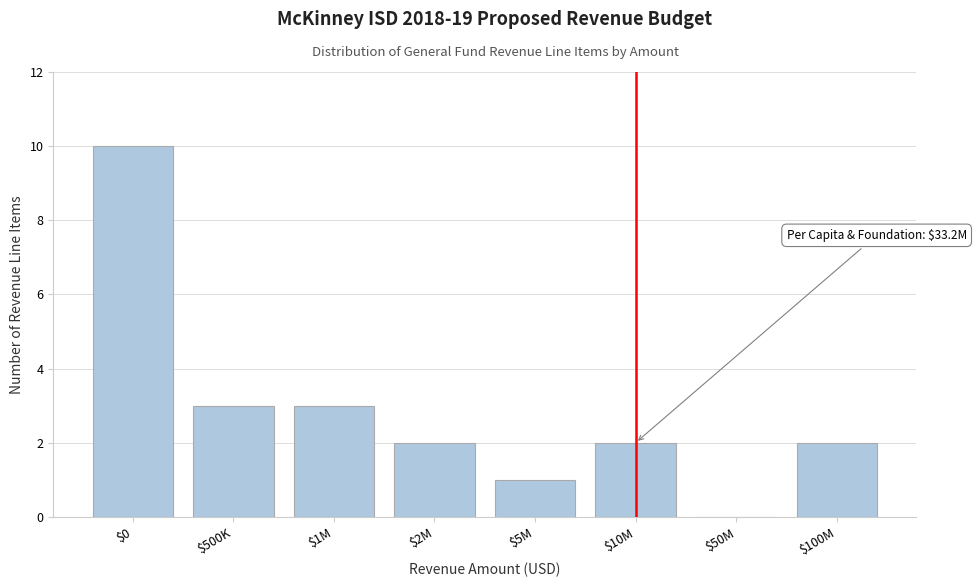

What is the sum of all values?

23